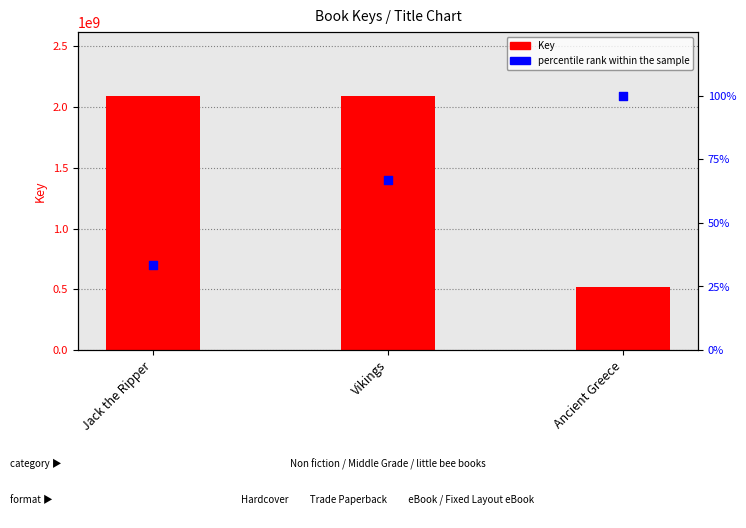

At how many categories does at least one series exceed 2064741834?

2